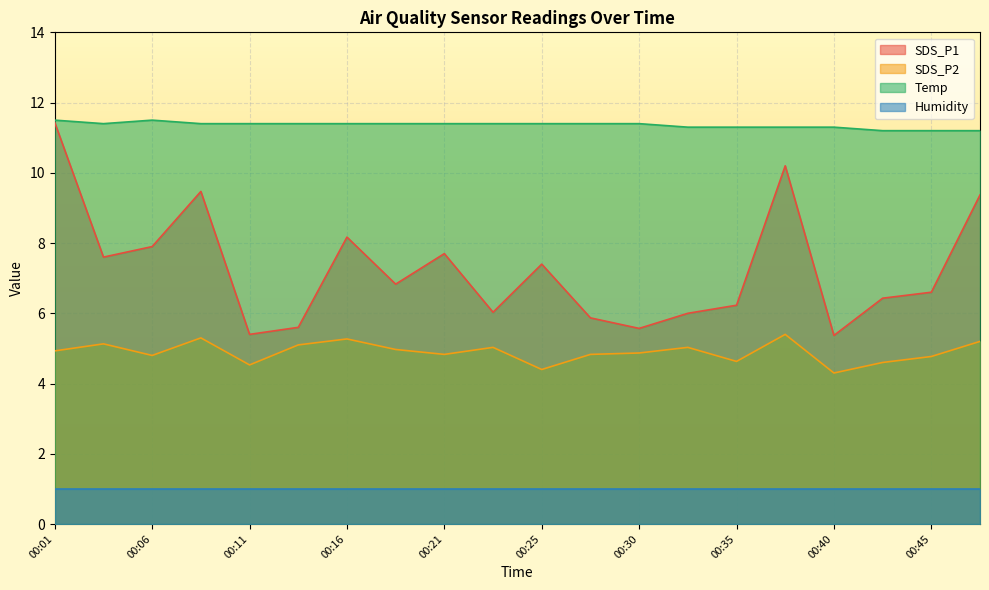

How many lines are shown in the chart?

4